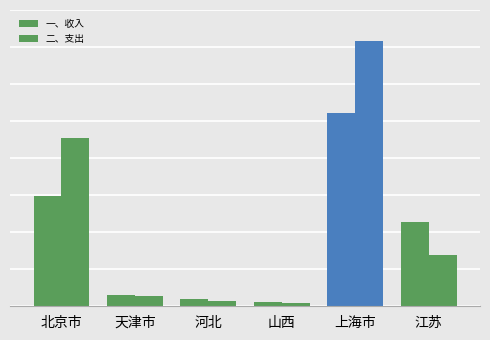

What is the smallest value displayed?

19.7